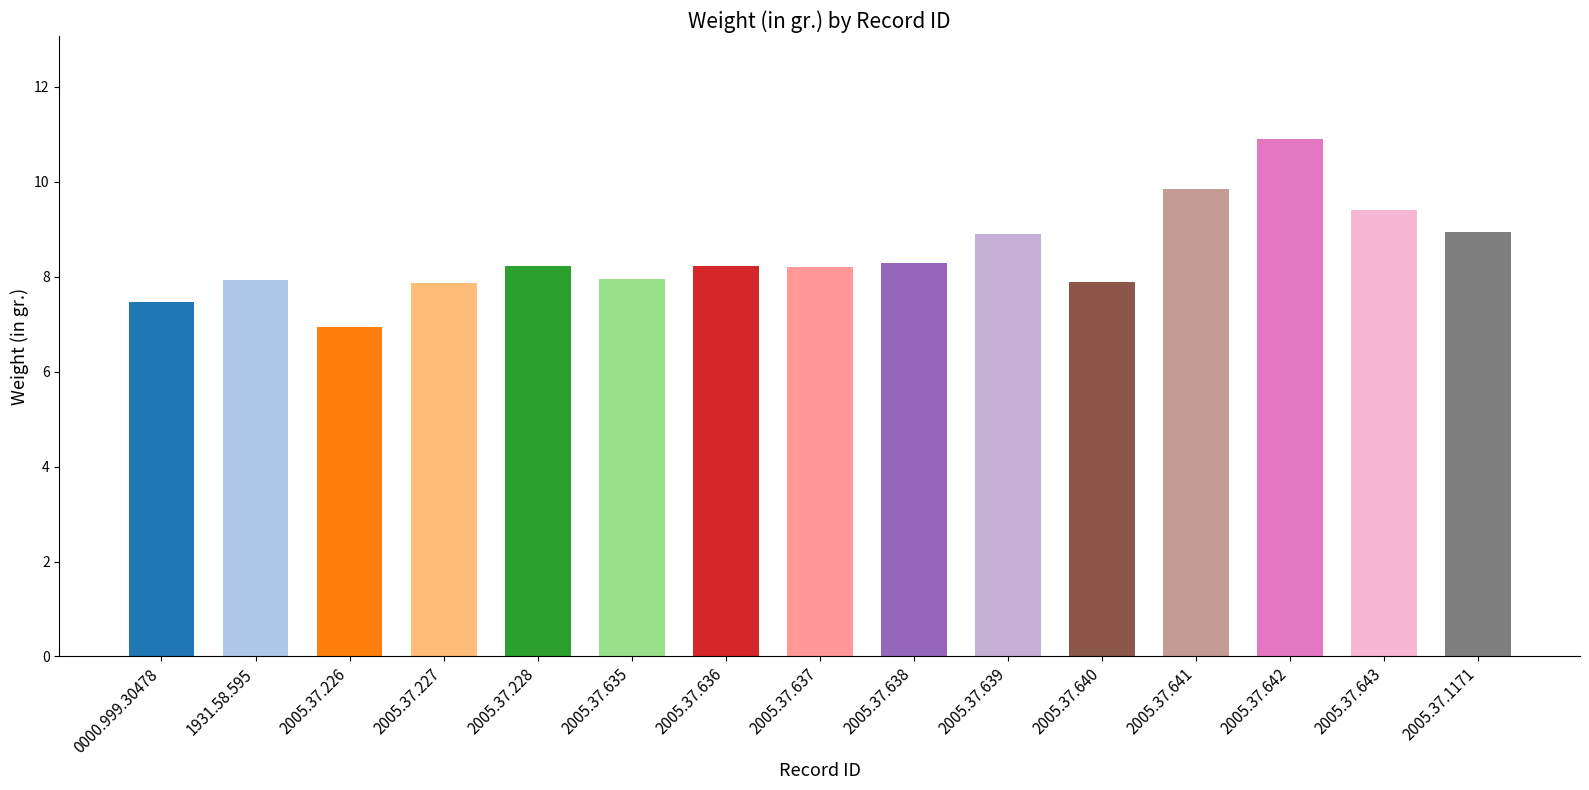

What is the difference between the second highest and second lowest values?

2.4